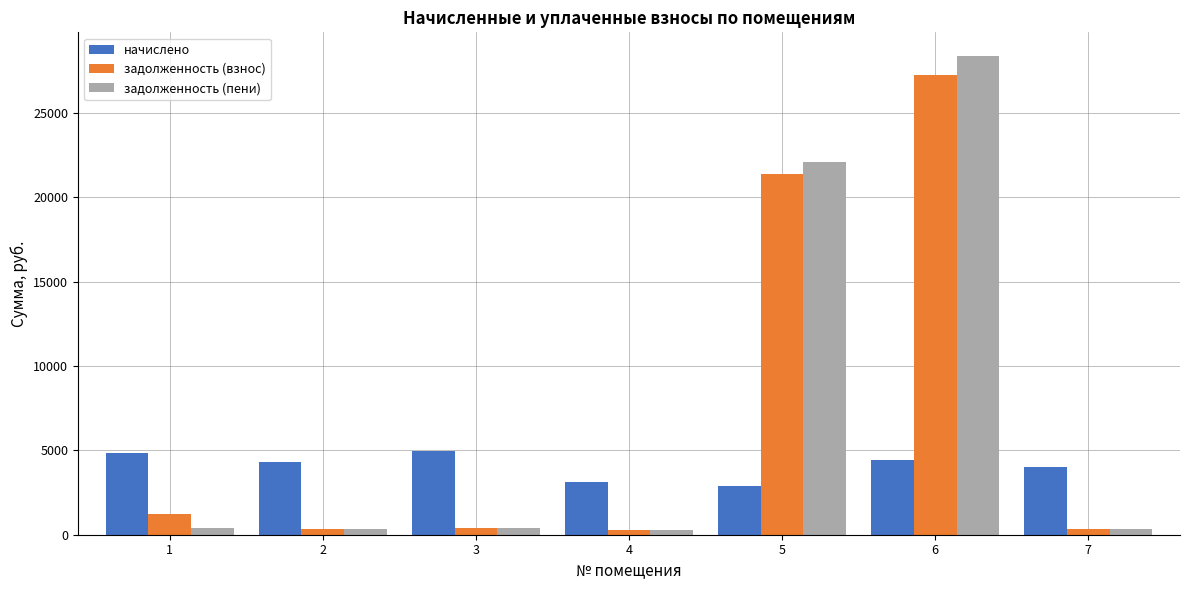

What is the value of the начислено bar at the 1st from the left?

4851.2